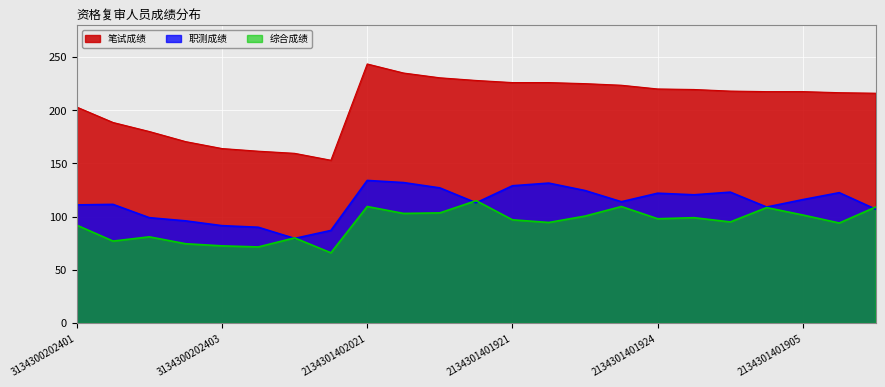

List the labels in order of 职测成绩 value, smallest first.

3134300202405, 3134300202328, 3134300202329, 3134300202403, 3134300202406, 3134300202327, 2134301402013, 2134301401904, 3134300202401, 3134300202325, 2134301401928, 2134301401917, 2134301401905, 2134301401911, 2134301401924, 2134301401906, 2134301402019, 2134301402006, 2134301401920, 2134301401921, 2134301402016, 2134301402004, 2134301402021